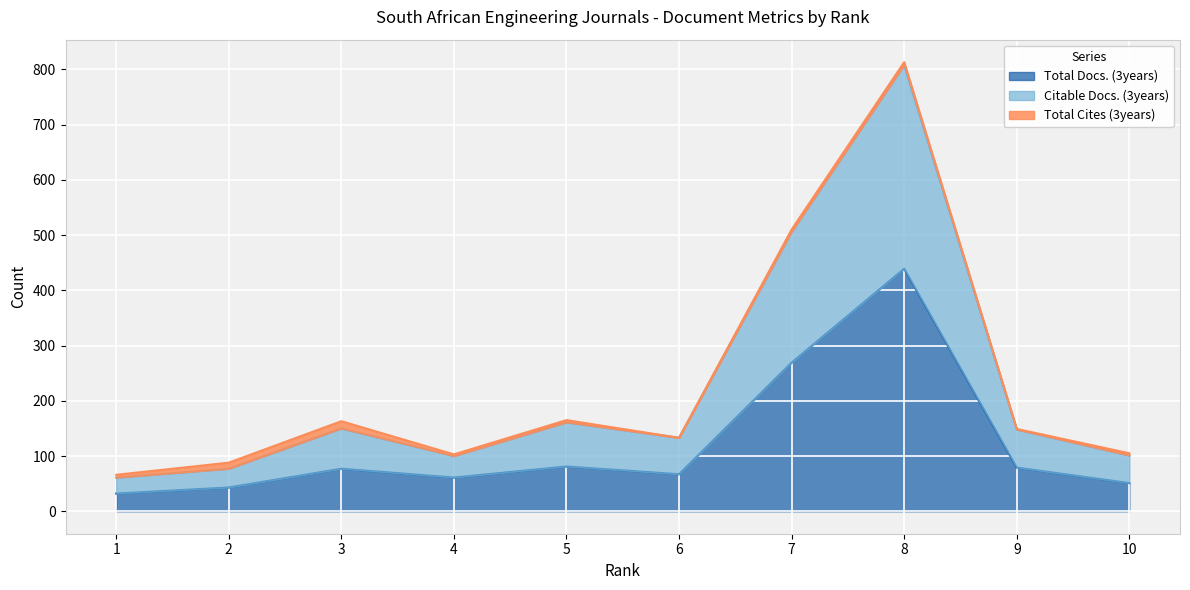

Between 6 and 10, which is larger?

6